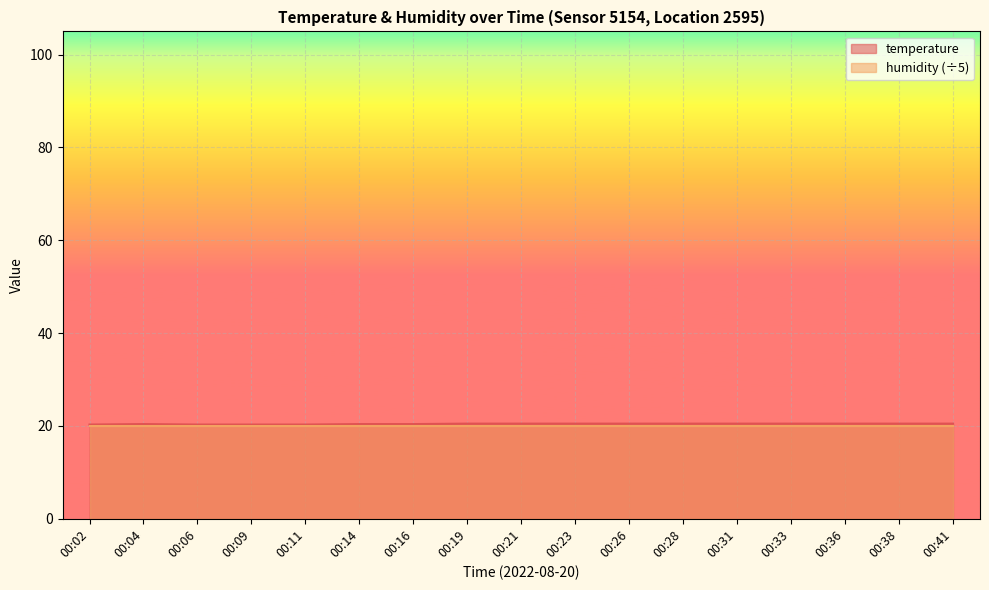

Where is the data nearest to the value 20?

00:02